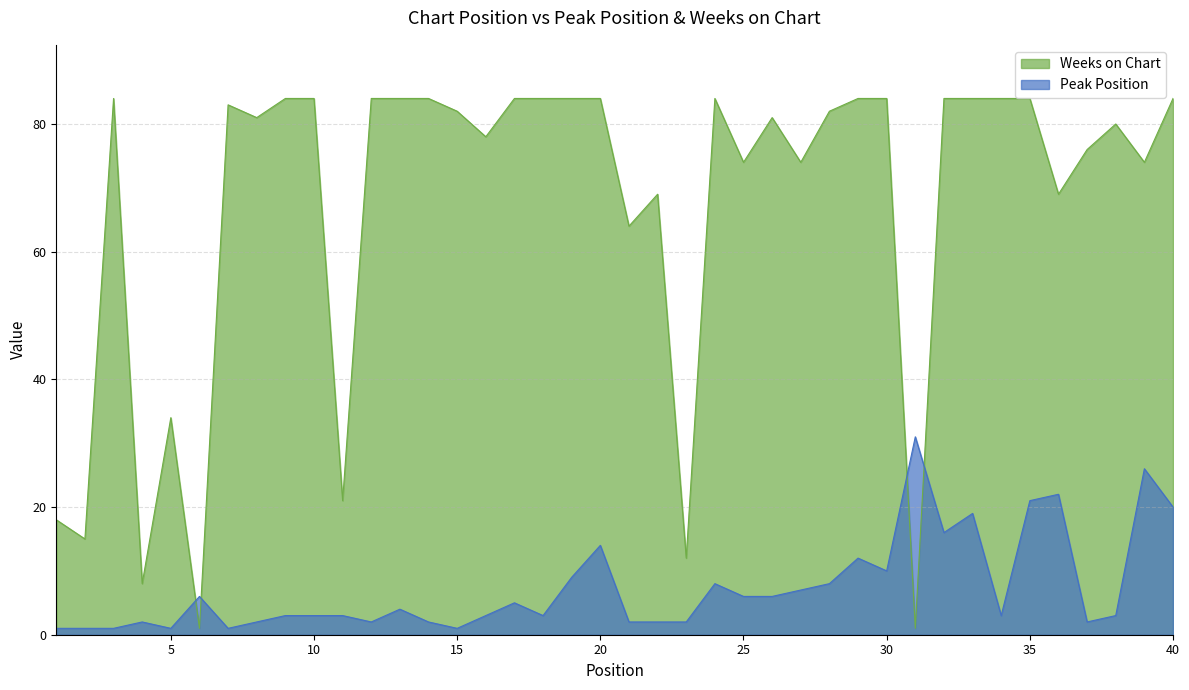

Between 23 and 1, which is larger?

23